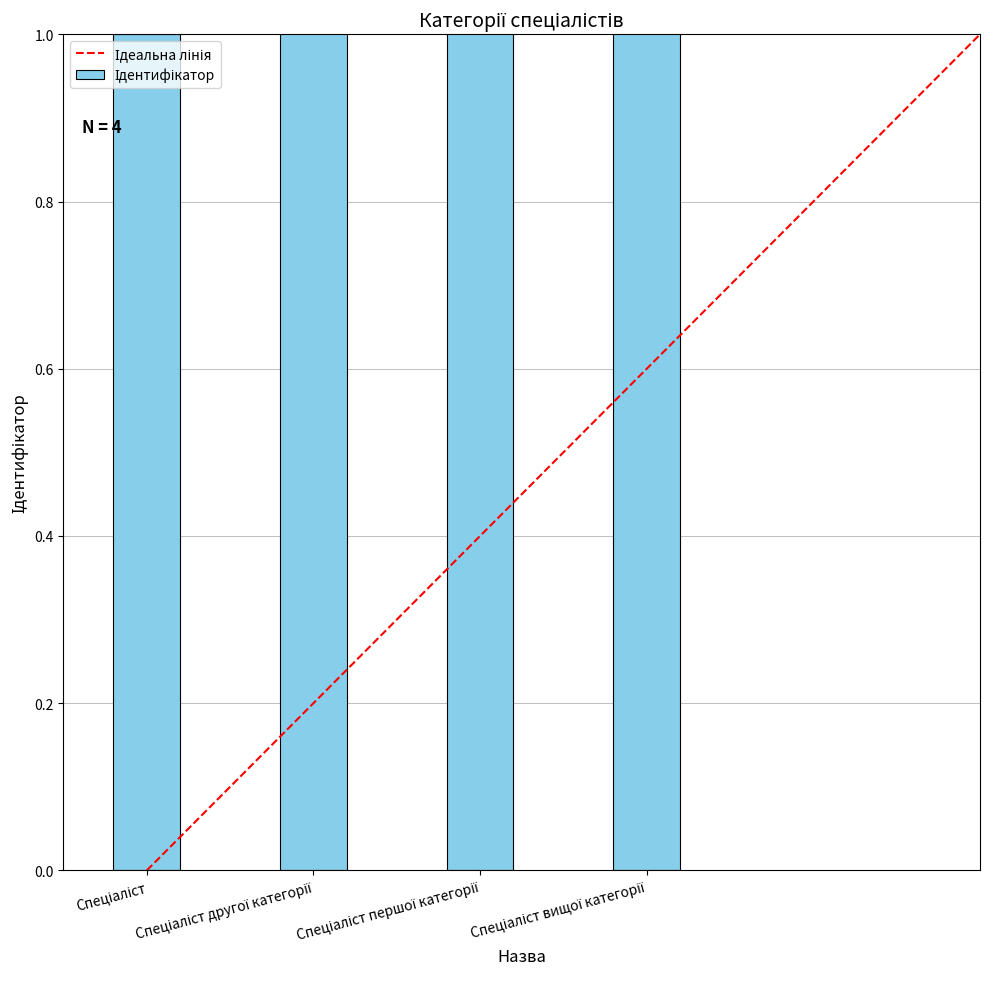

What is the label of the 2nd bar from the right?

Спеціаліст першої категорії